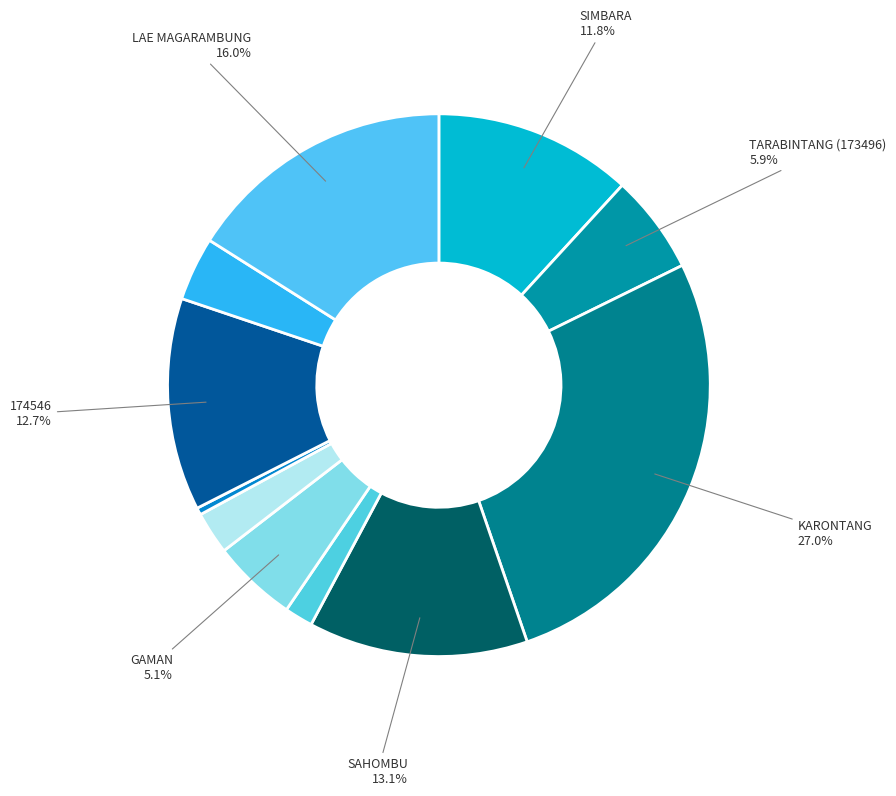

How many segments does this pie chart have?

11